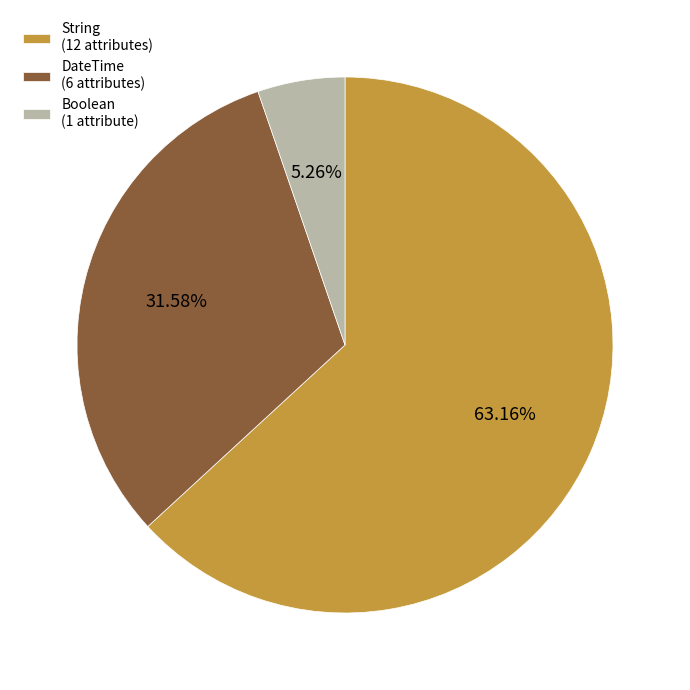

Combined, do Boolean (1 attribute) and DateTime (6 attributes) account for over 50%?

No